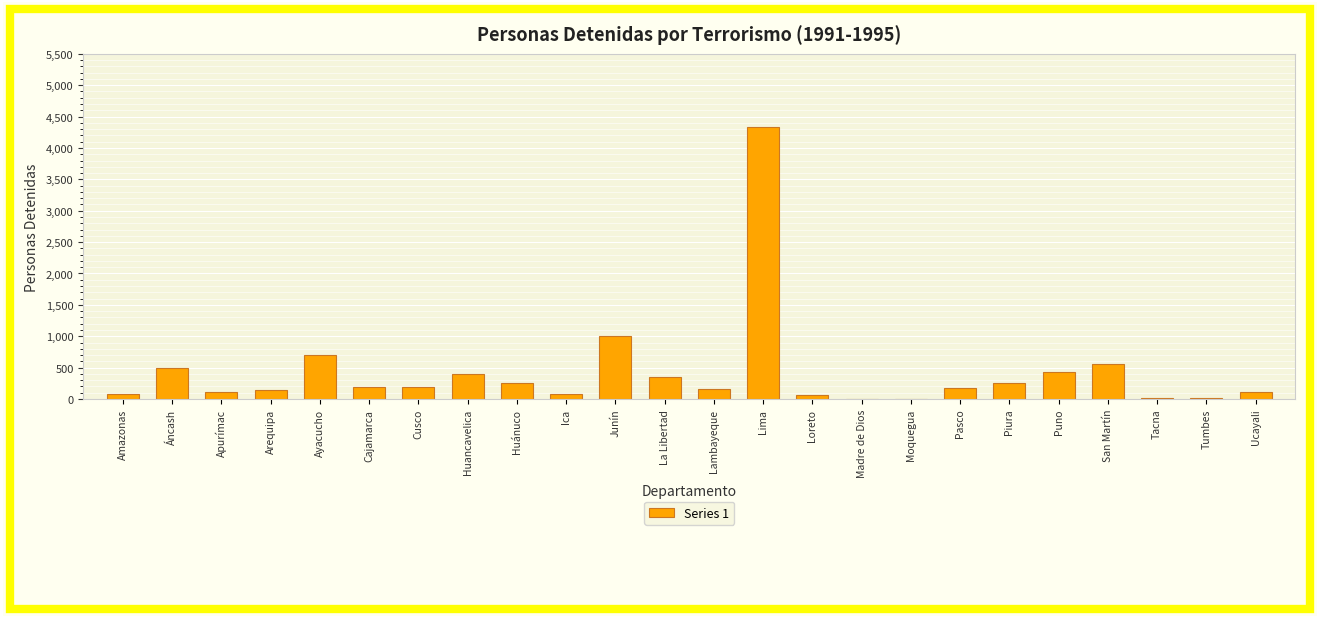

What is the average value?

422